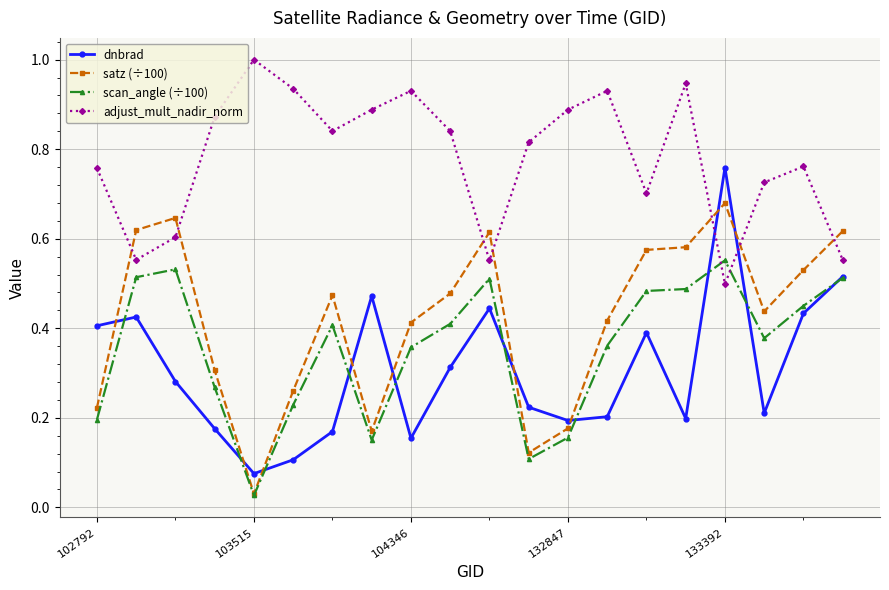

Rank the series by their maximum value, from highest to lowest.

adjust_mult_nadir_norm, dnbrad, satz (÷100), scan_angle (÷100)